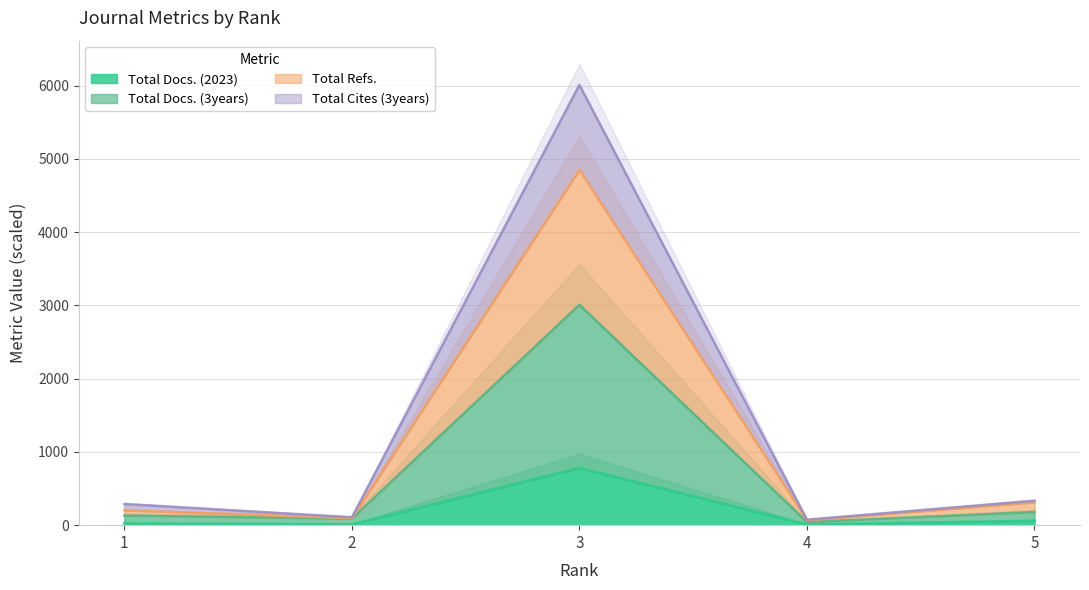

Where is the first local minimum for Total Cites (3years)?

2